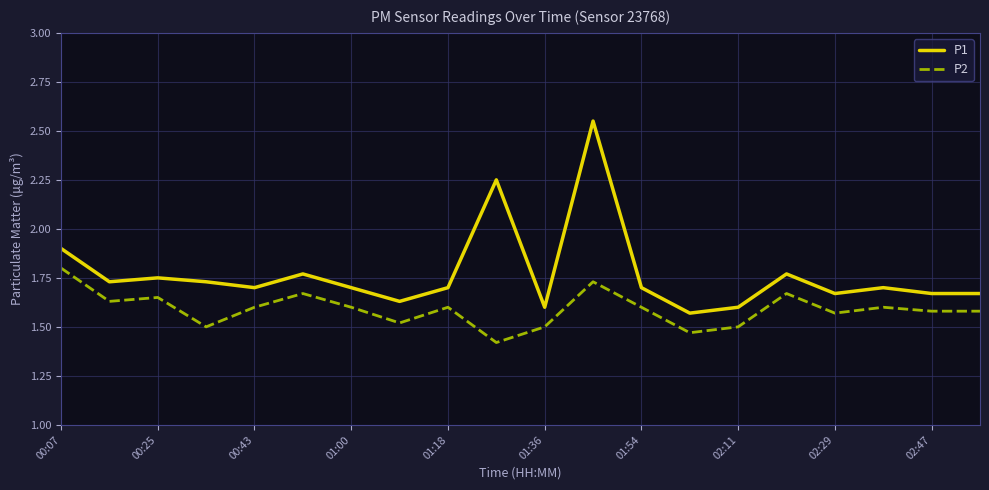

What is the sum of all P1 values?

35.4